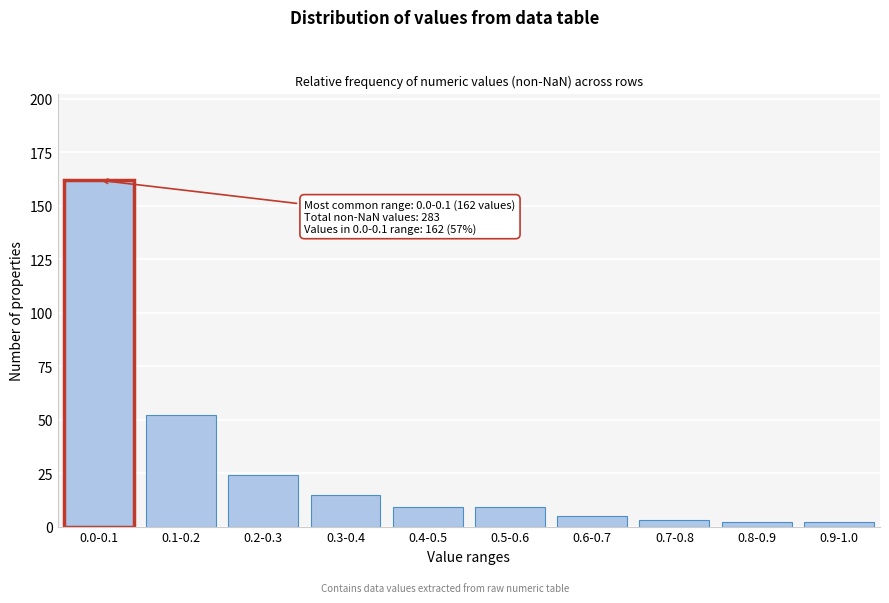

Reading right to left, what are all the values shown in this chart?

2	2	3	5	9	9	15	24	52	162